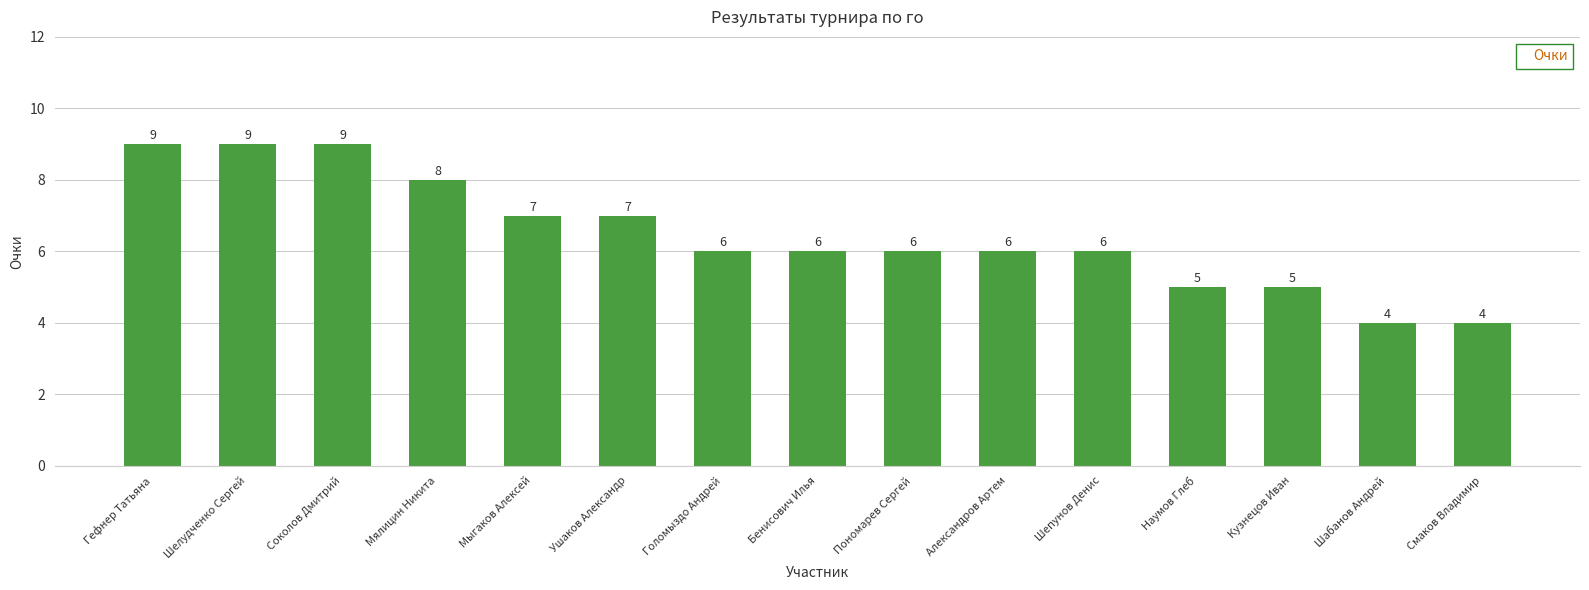

Where does the data first go above 6?

Гефнер Татьяна